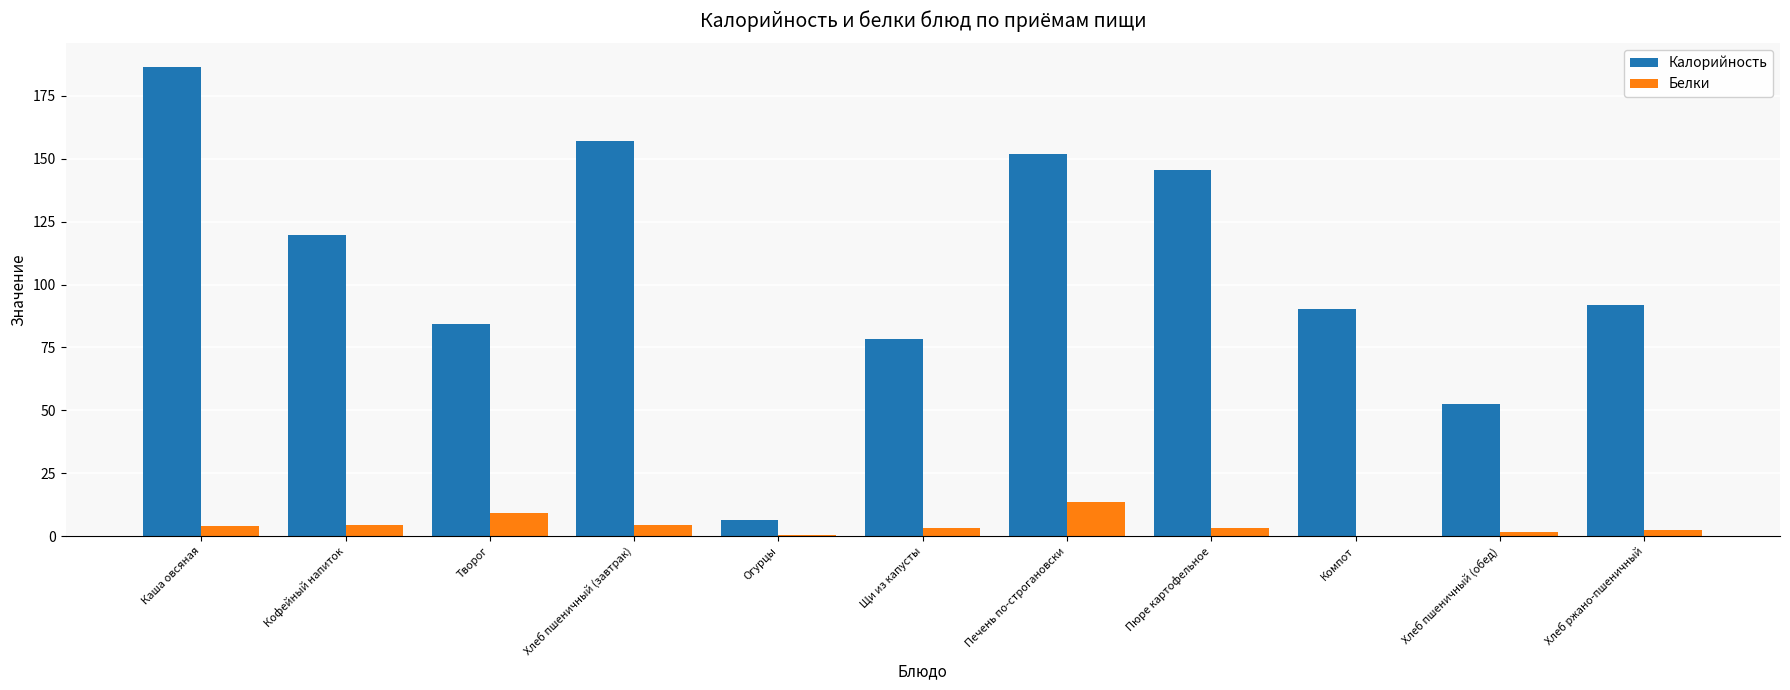

What is the spread (max minus min) of values at Кофейный напиток?

115.2